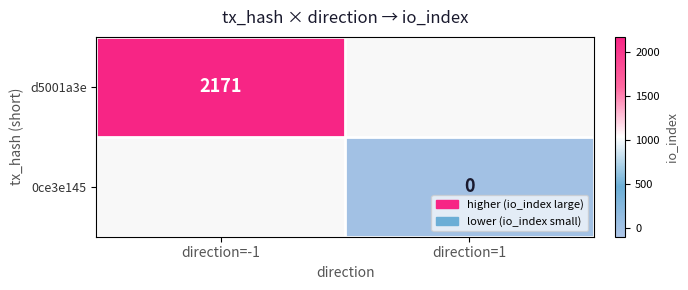

At direction=-1, list the series in order from largest to smallest.

d5001a3e, 0ce3e145